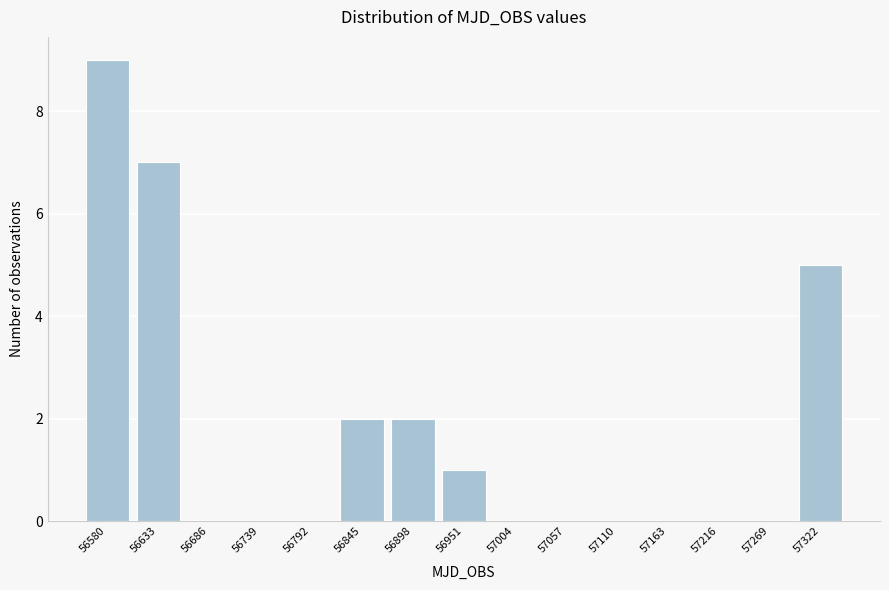

Reading right to left, list all the values displayed in this chart.

57322=5	57269=0	57216=0	57163=0	57110=0	57057=0	57004=0	56951=1	56898=2	56845=2	56792=0	56739=0	56686=0	56633=7	56580=9